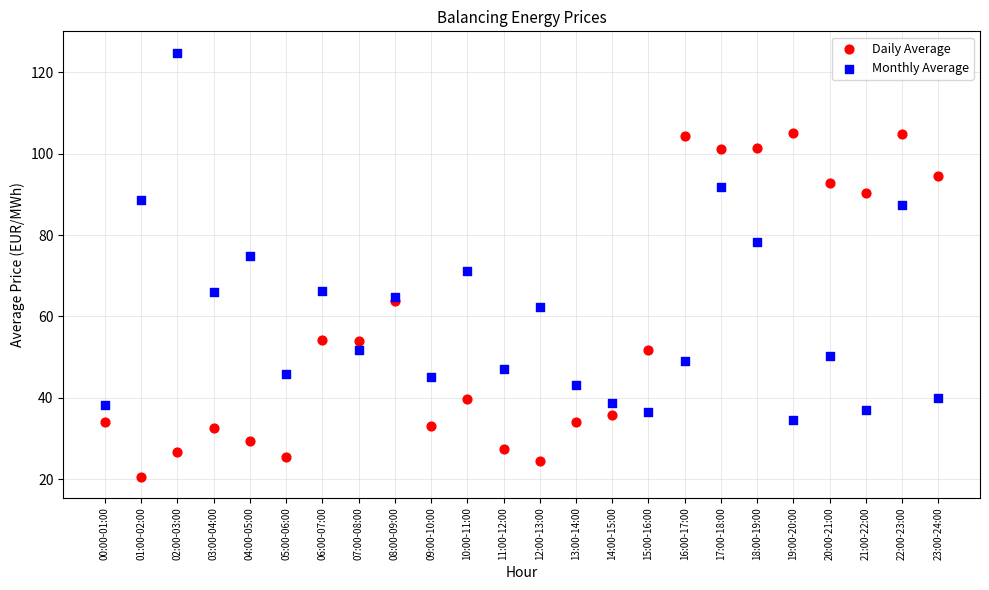

Which series reaches the minimum Y coordinate?

Daily Average